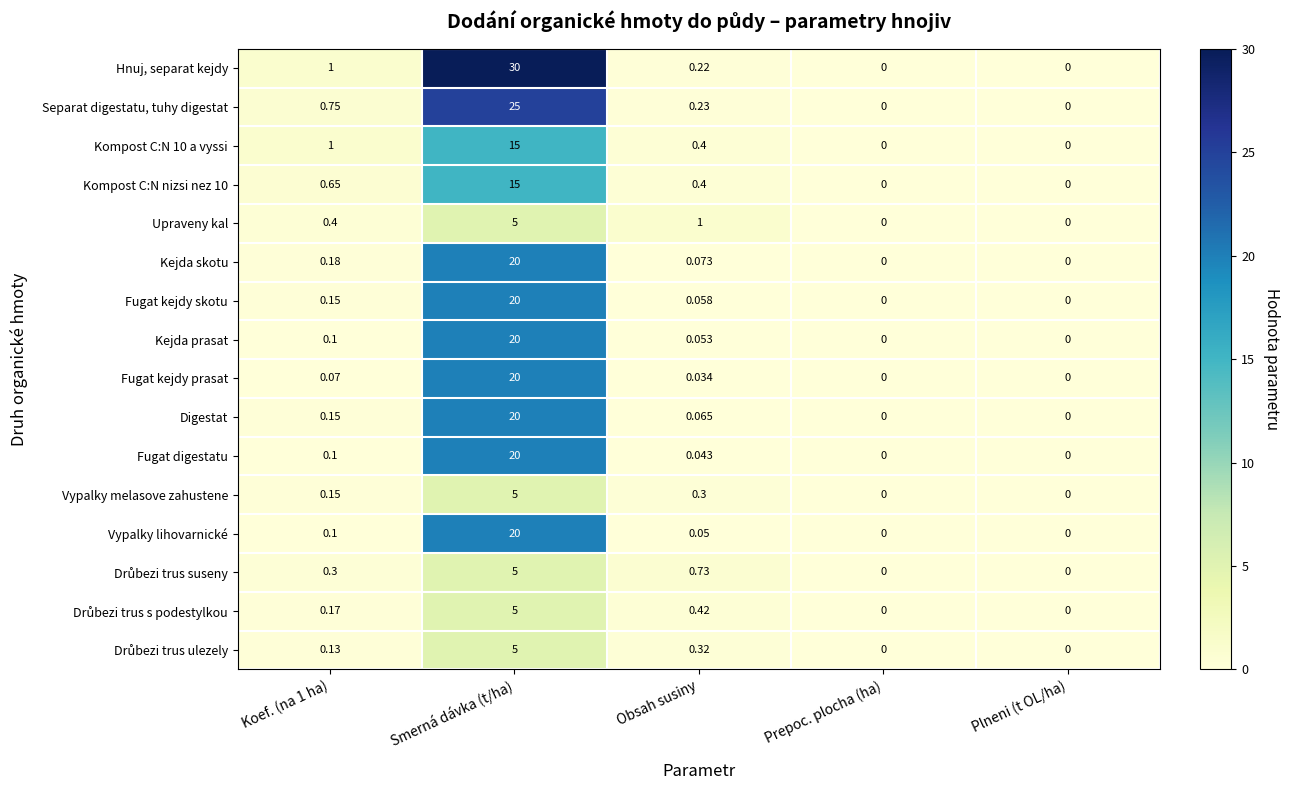

What is the spread (max minus min) of values at Obsah susiny?

1.0